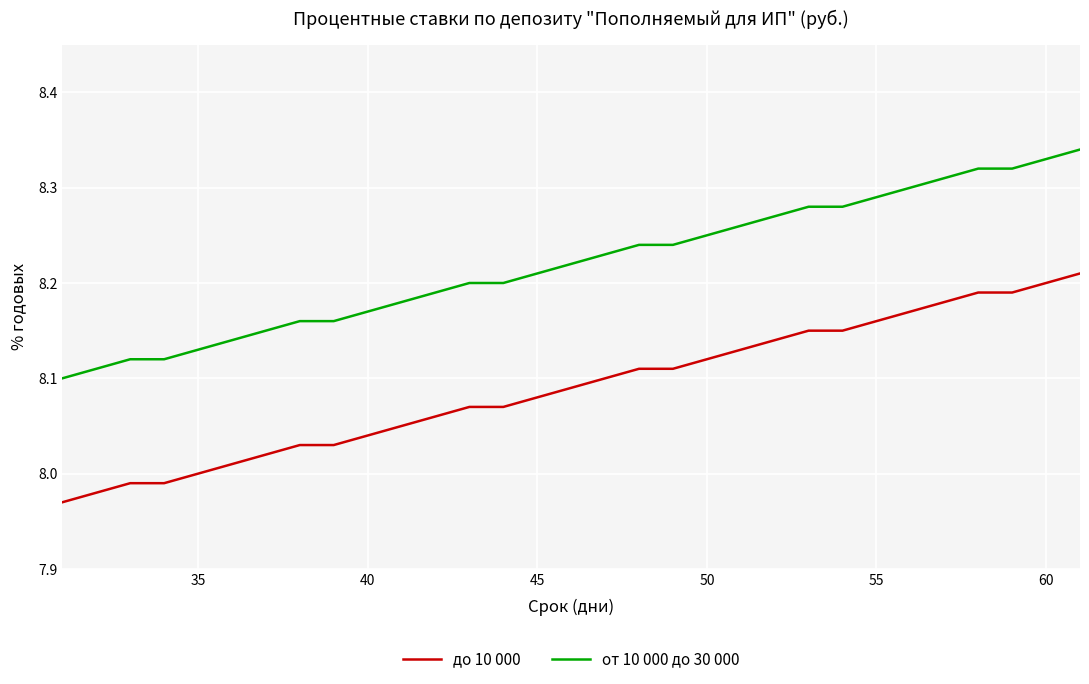

Which series has the largest total across all categories?

от 10 000 до 30 000